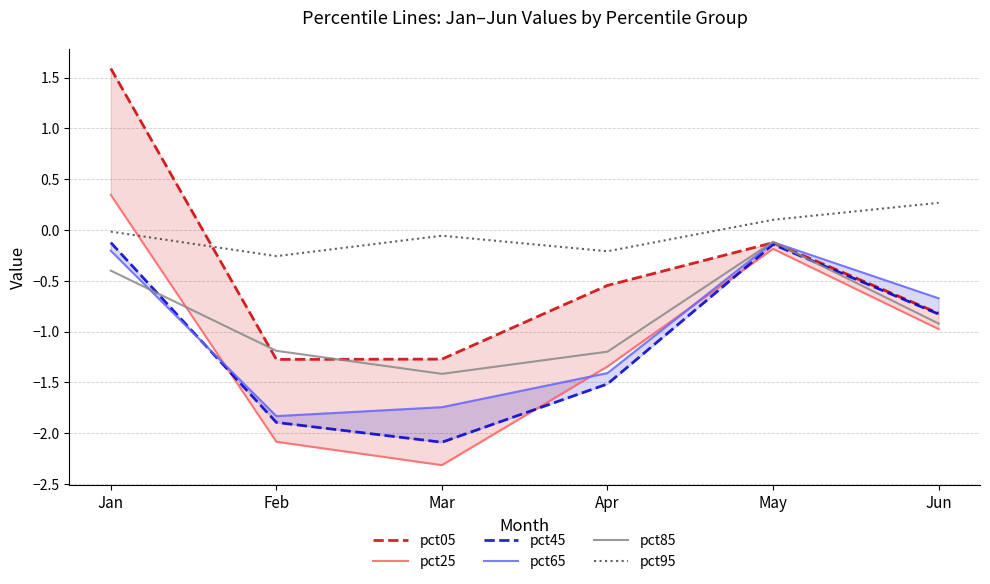

List the labels in order of pct95 value, smallest first.

Feb, Apr, Mar, Jan, May, Jun